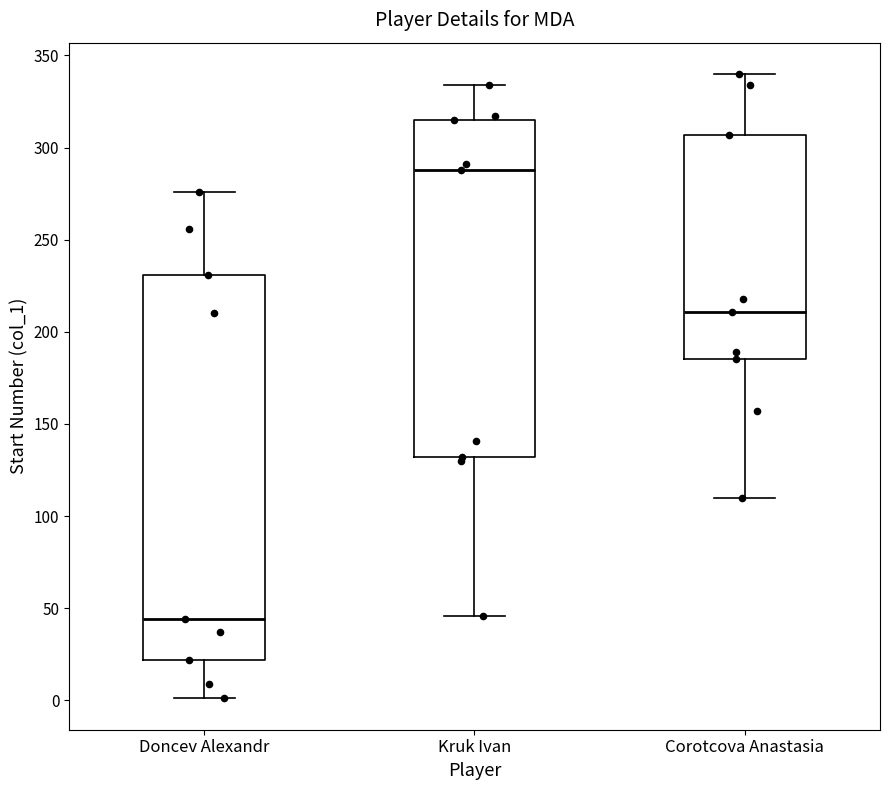

Which box is the tallest, from its lower edge to its upper edge?

Doncev Alexandr